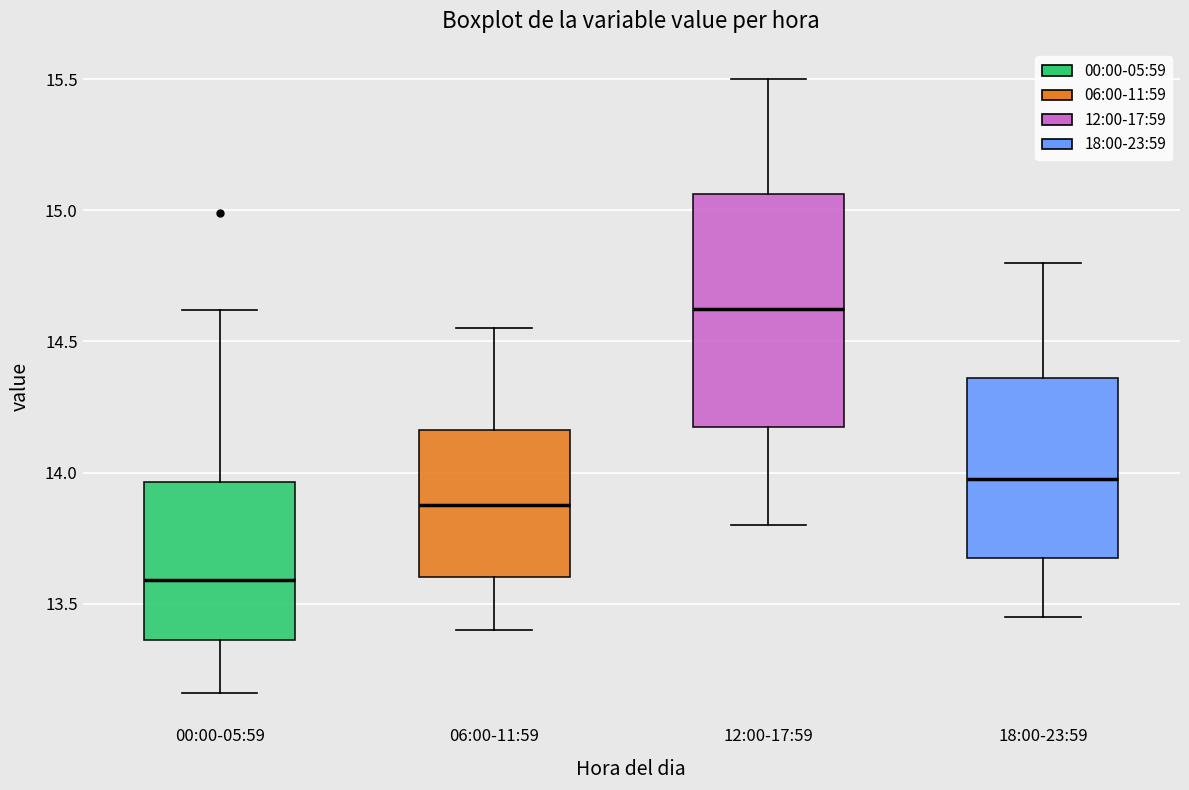

Comparing the boxes themselves (not the whiskers), which one is the tallest?

12:00-17:59